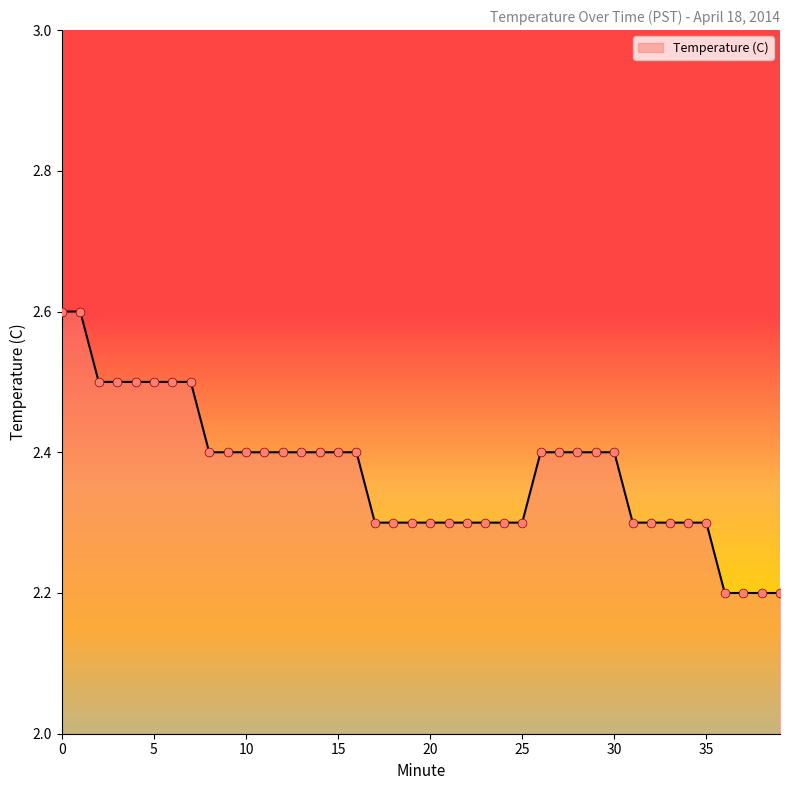

What is the smallest value displayed?

2.2